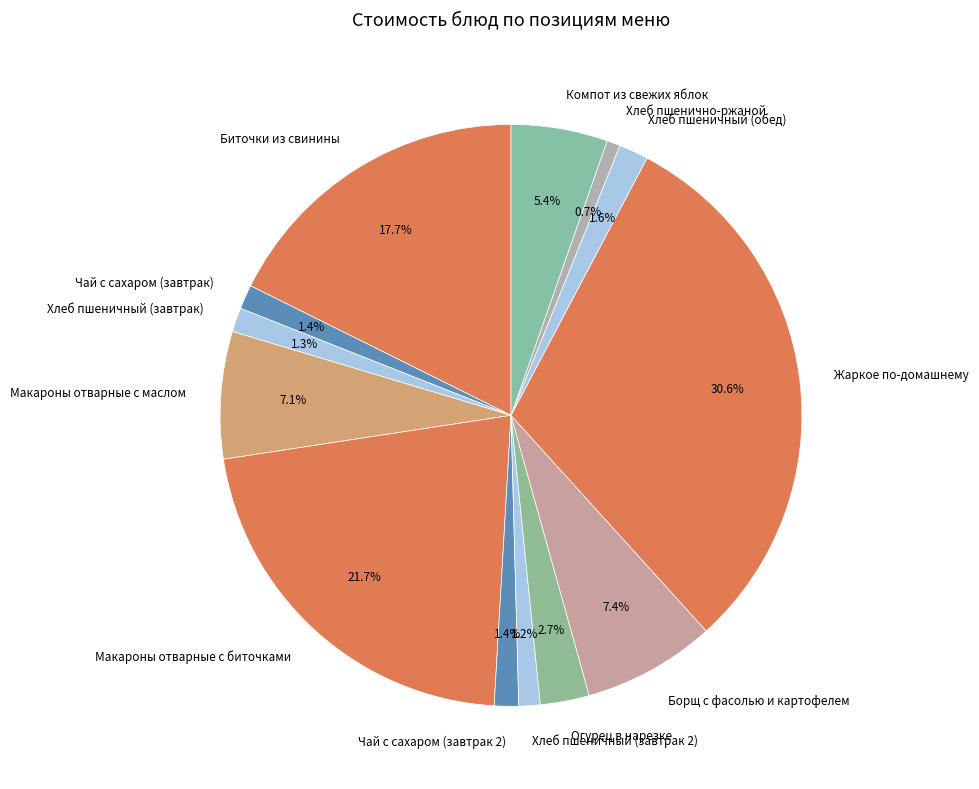

Combined, do Хлеб пшеничный (завтрак) and Жаркое по-домашнему account for over 50%?

No